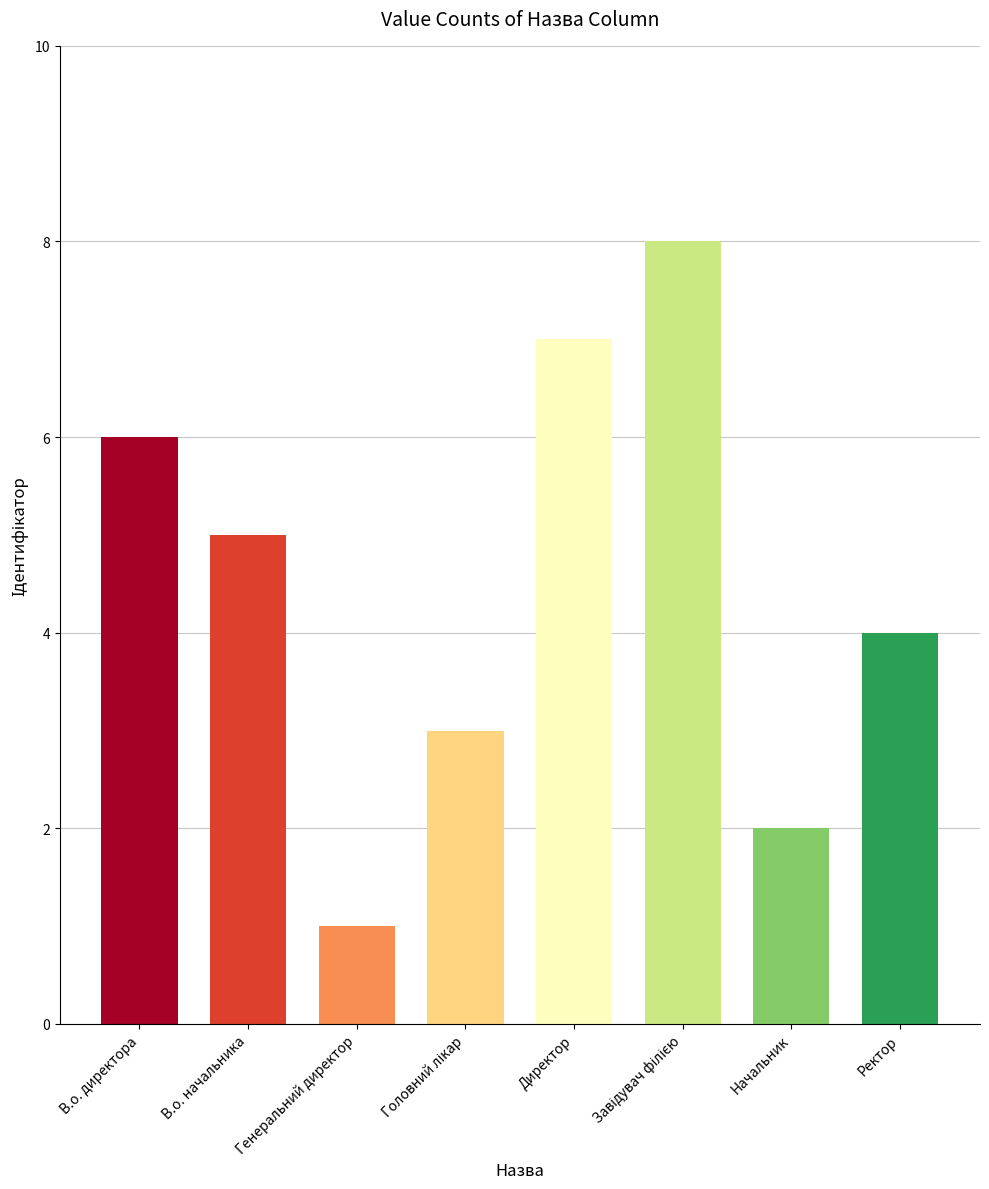

Count the values in the range 3 to 7.

5